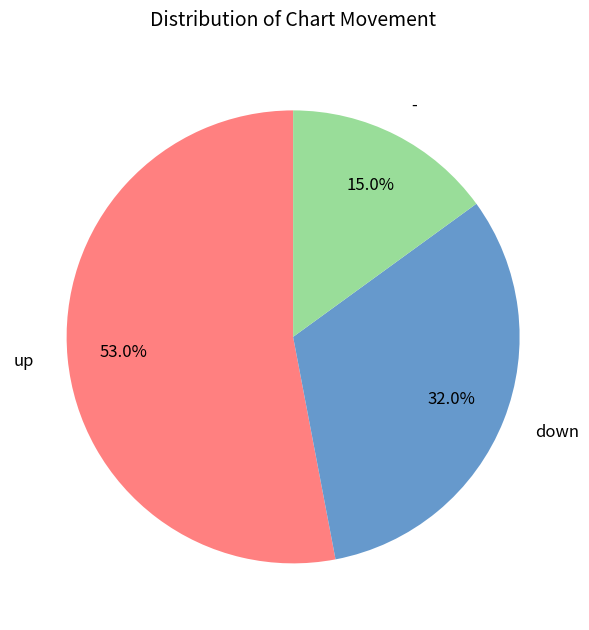

The down slice represents 32% of the pie. True or false?

True